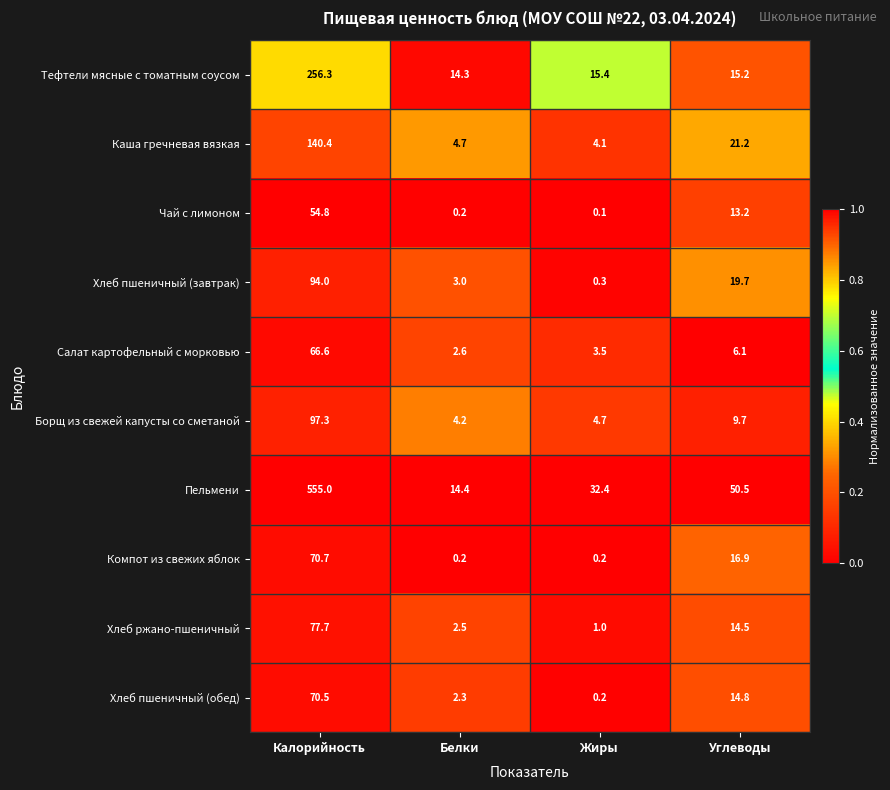

What is the maximum value shown in the chart?

555.0